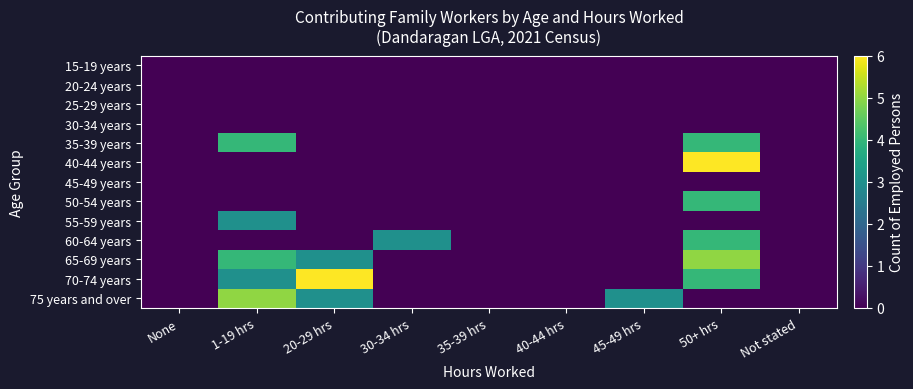

Which series has the largest range (max minus min)?

40-44 years